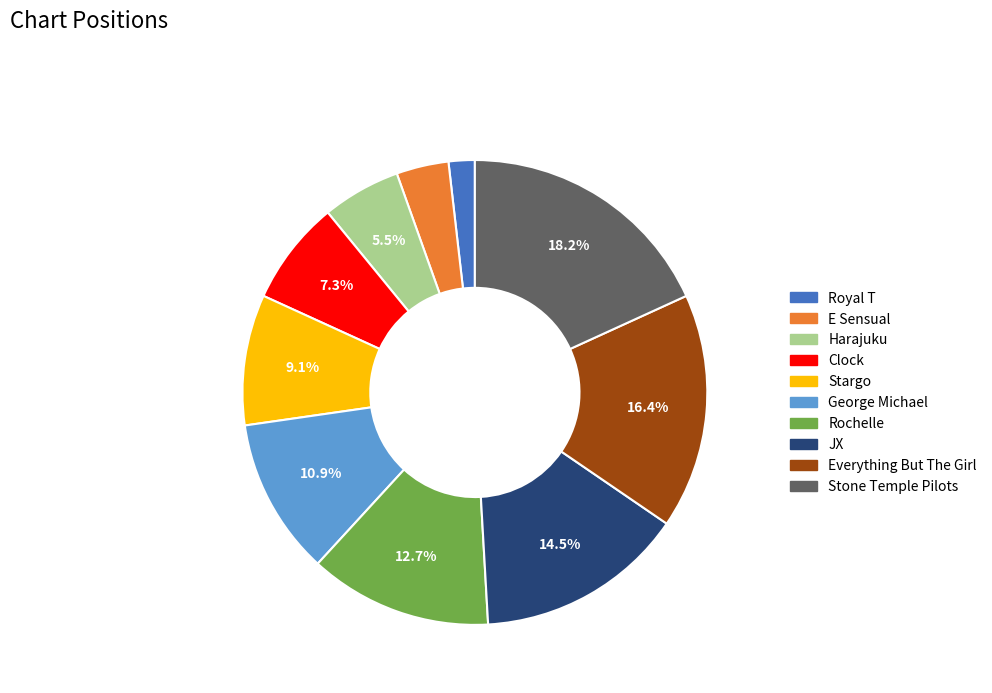

Which has a higher value, Everything But The Girl or Harajuku?

Everything But The Girl